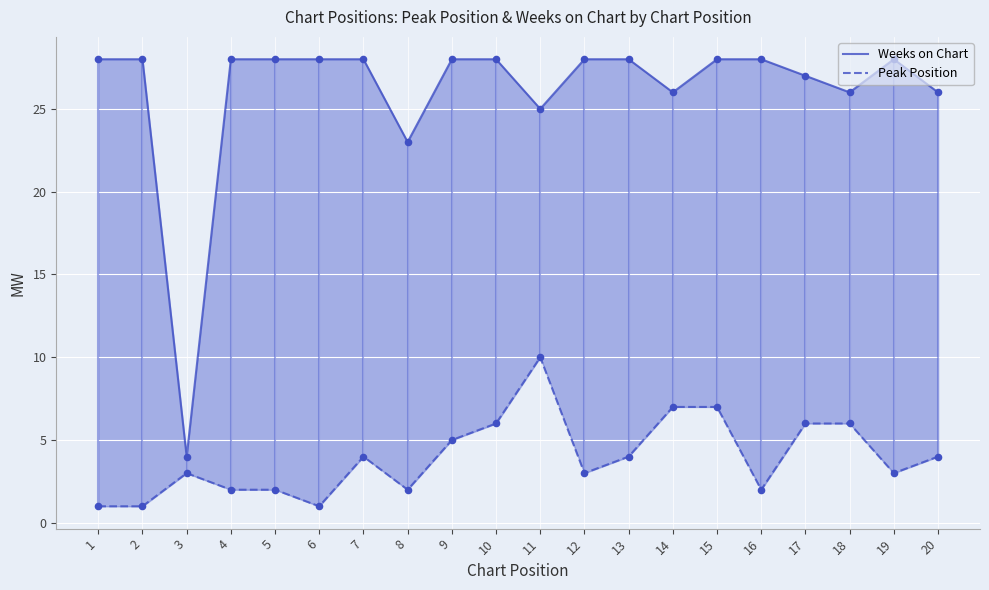

Which series reaches the minimum Y coordinate?

Peak Position